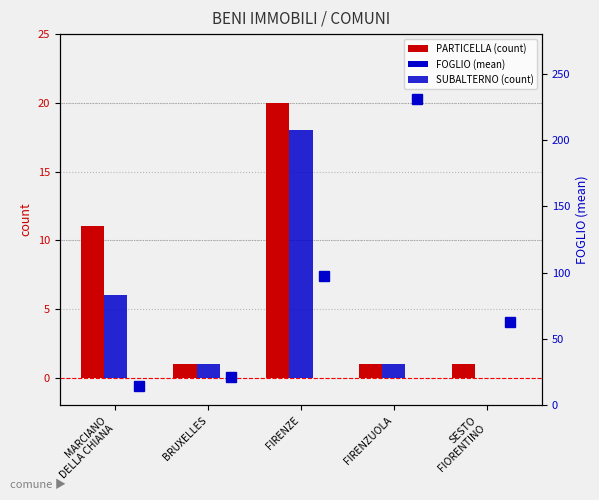

List the series in order of their peak value, lowest first.

SUBALTERNO (count), PARTICELLA (count), FOGLIO (mean)